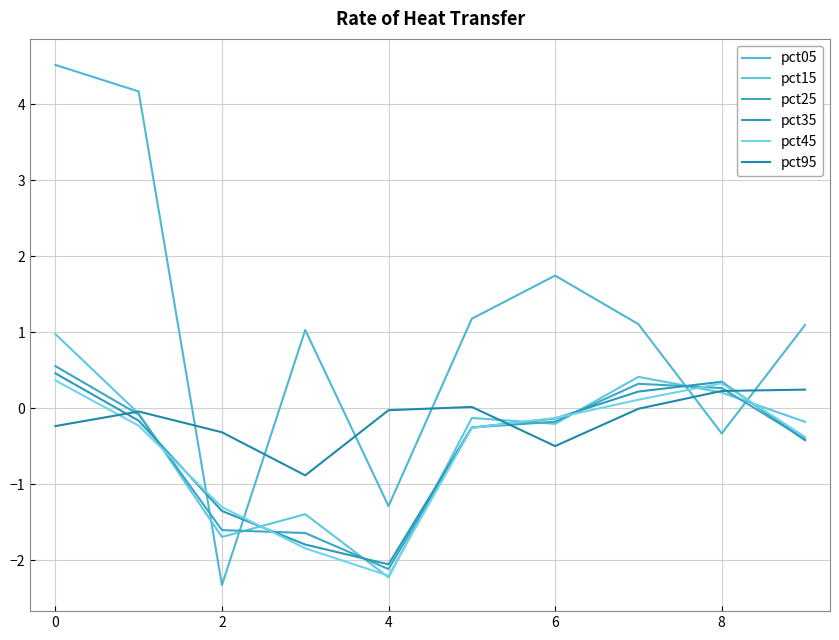

Count the number of categories in the chart.

10